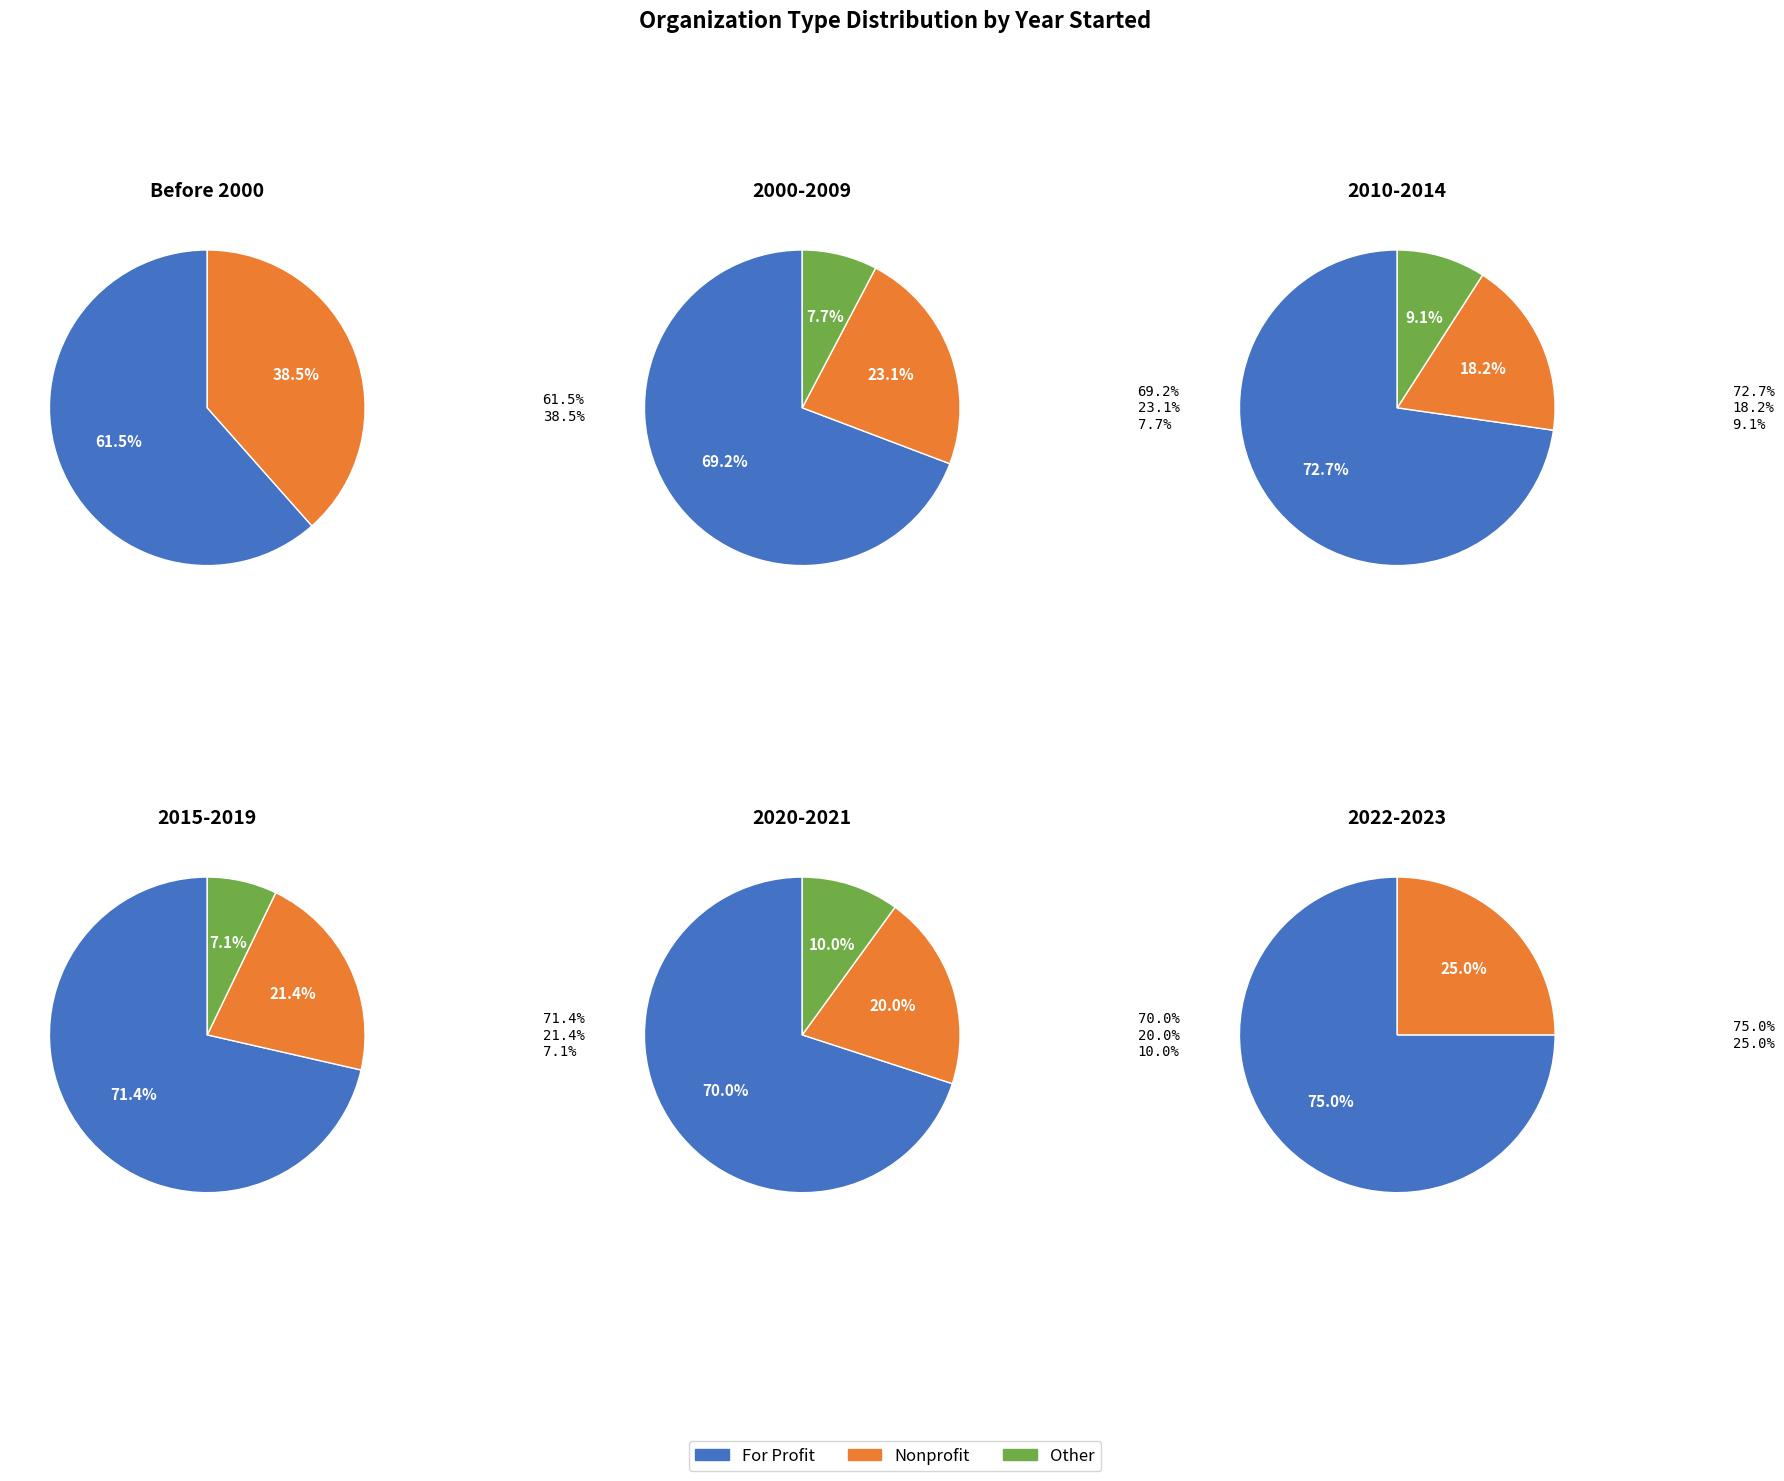

Which slice represents more than half of the pie?

For Profit